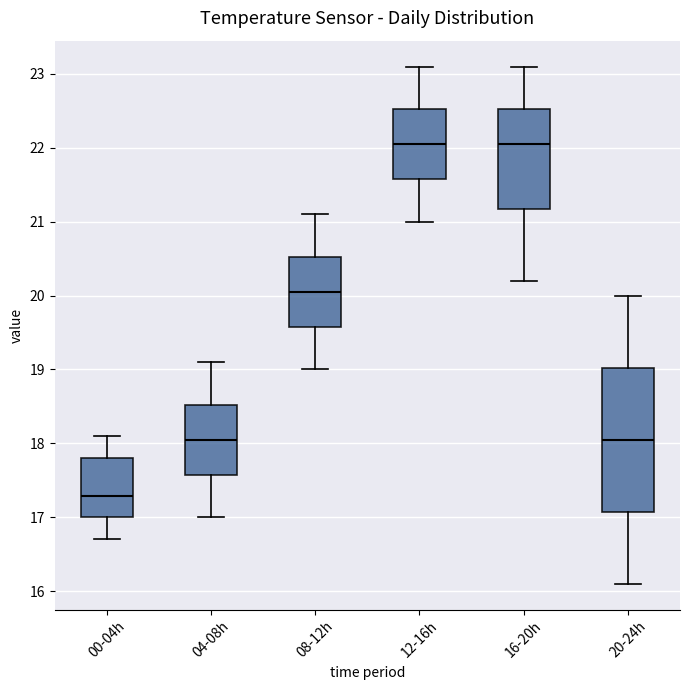

Reading left to right, read every box against the y-axis: the position of its median line, the range the box covers, and the ends of its whiskers. The values are not printed on the chart, so give them approximately, as read against the axis.

00-04h: median 17.3, box 17.0 to 17.8, whiskers 16.7 to 18.1
04-08h: median 18.1, box 17.6 to 18.5, whiskers 17.0 to 19.1
08-12h: median 20.1, box 19.6 to 20.5, whiskers 19.0 to 21.1
12-16h: median 22.1, box 21.6 to 22.5, whiskers 21.0 to 23.1
16-20h: median 22.1, box 21.2 to 22.5, whiskers 20.2 to 23.1
20-24h: median 18.1, box 17.1 to 19.0, whiskers 16.1 to 20.0